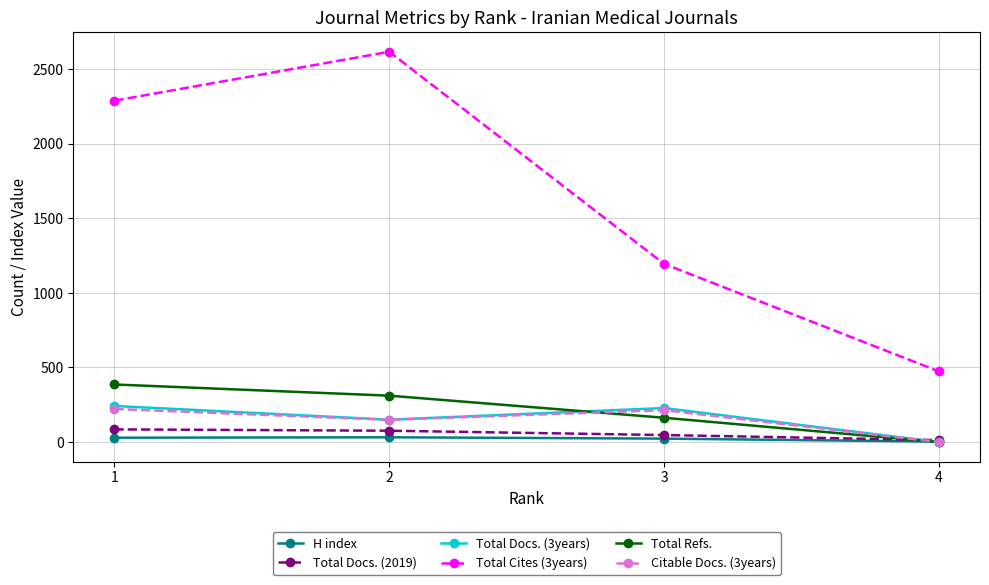

True or false: Citable Docs. (3years) has more than 1 points higher than both neighbors.

False